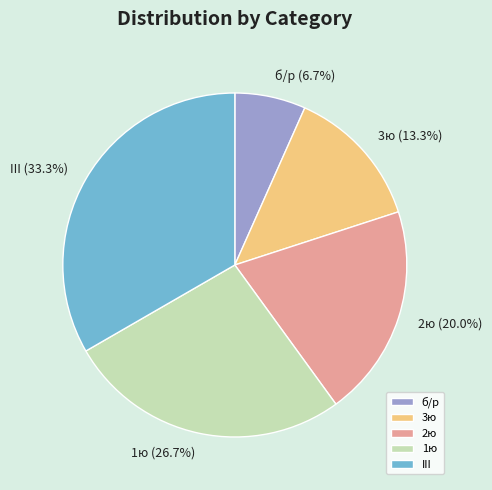

Between III and 1ю, which is larger?

III